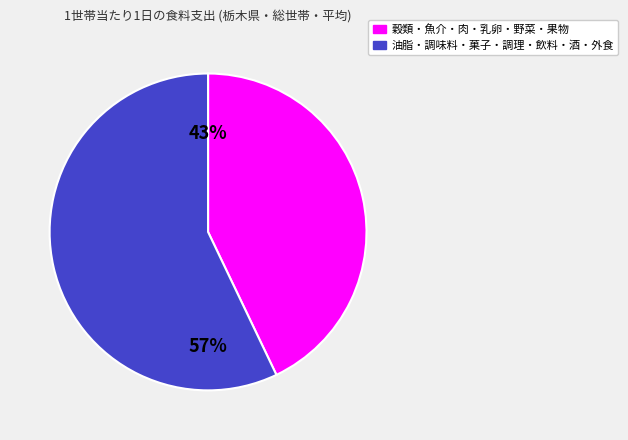

To the nearest percent, what is the average slice percentage?

50%